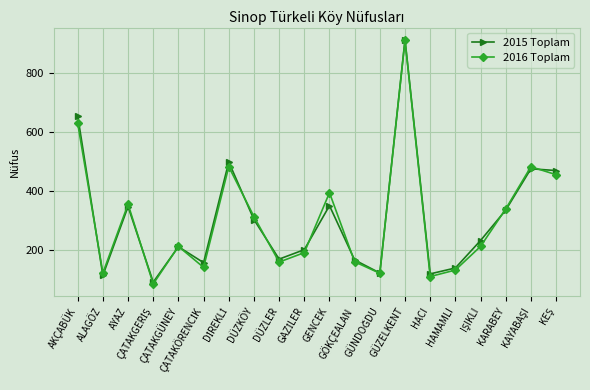

Which series has the largest range (max minus min)?

2016 Toplam